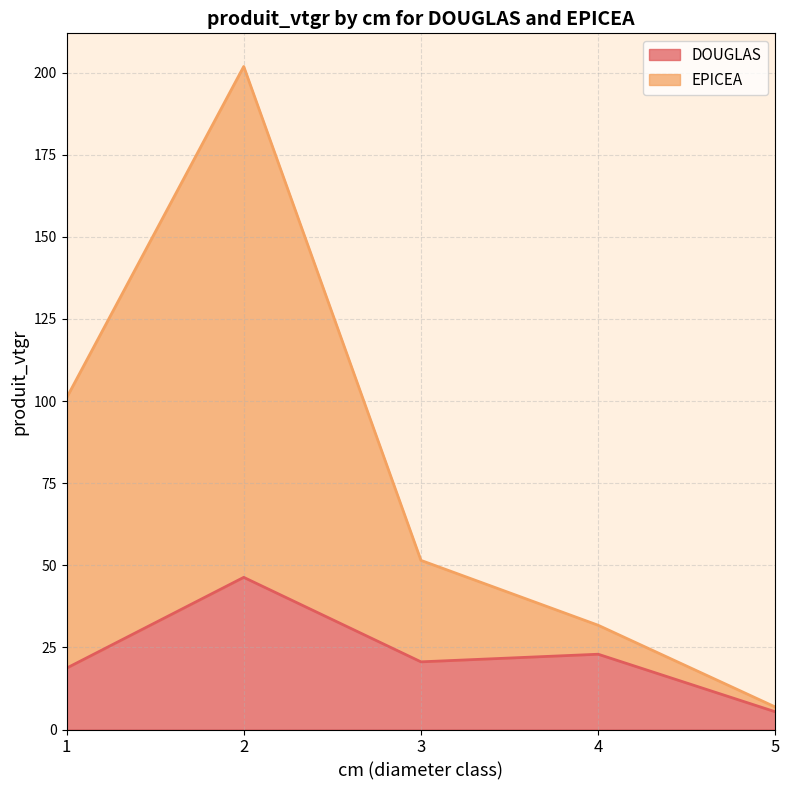

Between 3 and 4, which is larger?

4